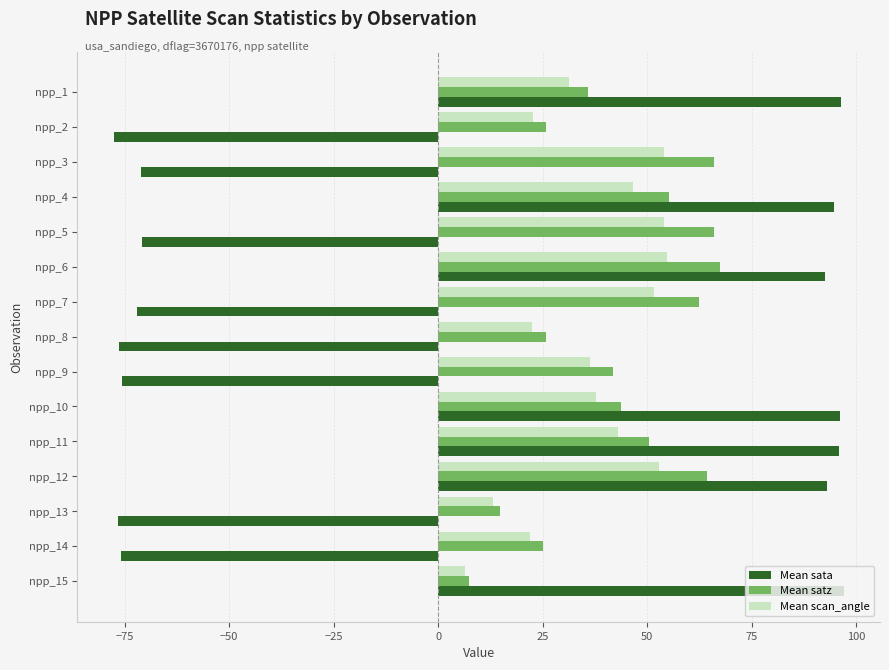

Is the value of Mean satz at npp_6 greater than the value of Mean scan_angle at npp_4?

Yes